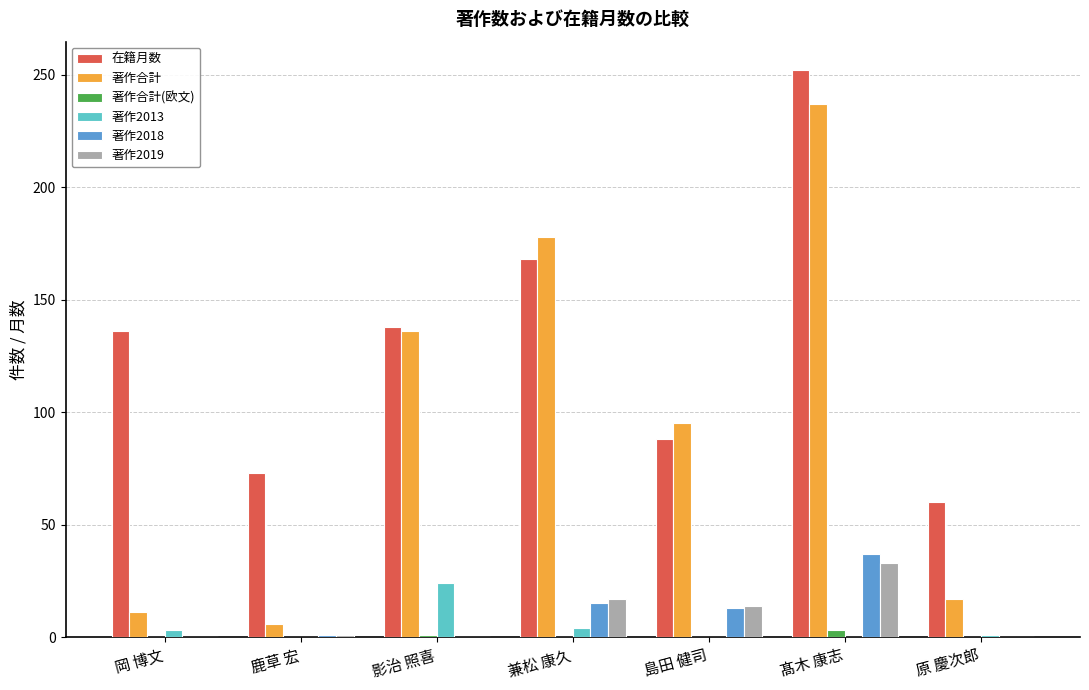

Which series changed the most between 影治 照喜 and 原 慶次郎?

著作合計